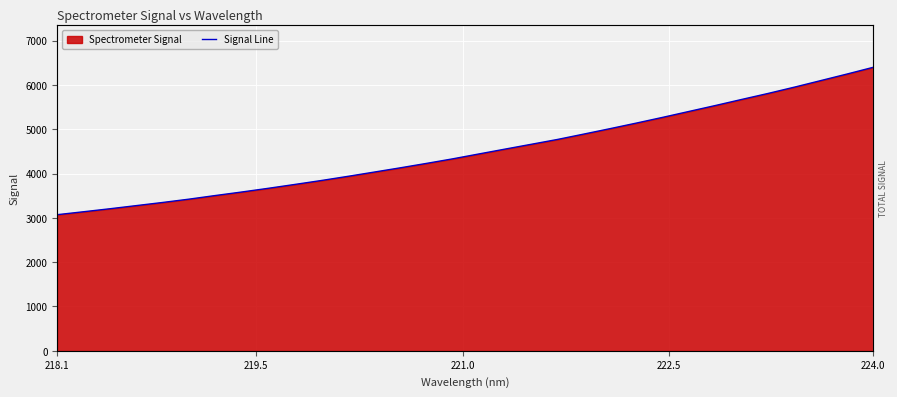

Reading left to right, extract all data points from this chart.

3072.9	3139.1	3206.6	3277.6	3348.5	3423.3	3505.3	3584.5	3667.3	3753.8	3842.1	3934.9	4031.4	4128.3	4228.7	4331.8	4442.6	4552.6	4661.9	4771.5	4892.8	5015.6	5141.4	5270.6	5404.1	5537.4	5674.4	5809.4	5951.4	6099.0	6247.1	6399.4